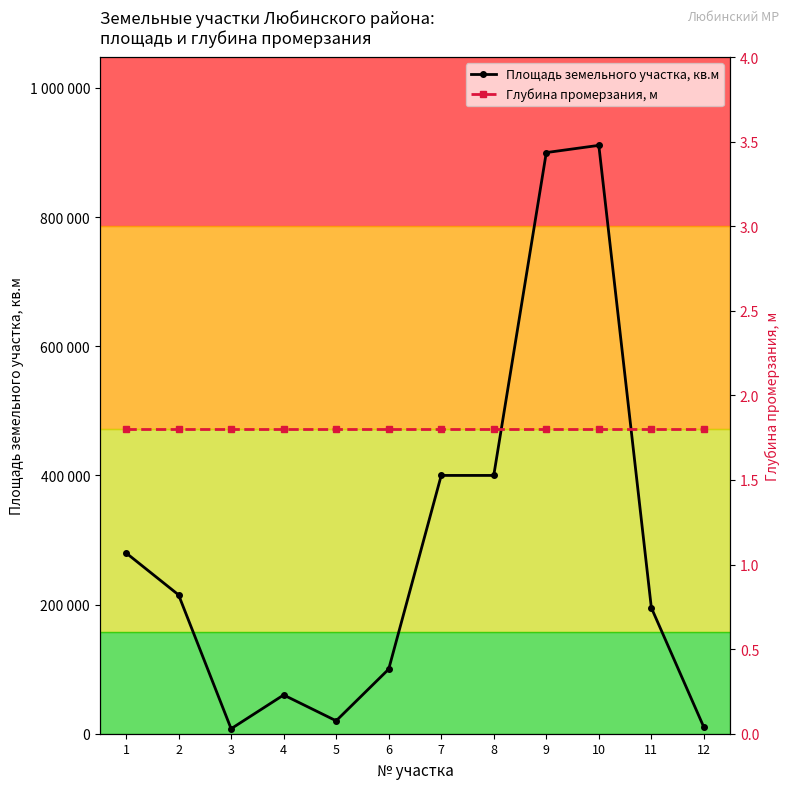

What is the maximum value shown in the chart?

911156.0